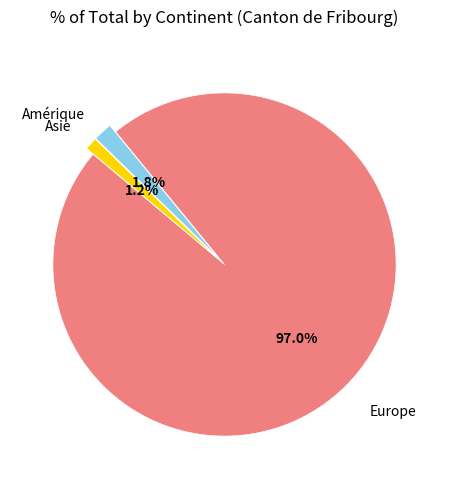

Is there a majority slice in this chart?

Yes